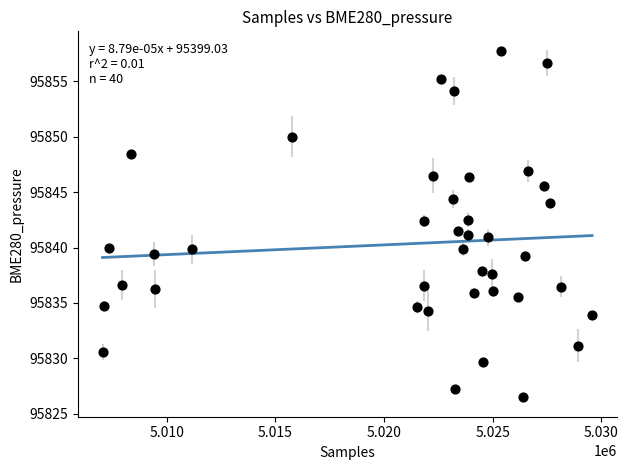

What is the range of X values (max minus min)?

22531.0